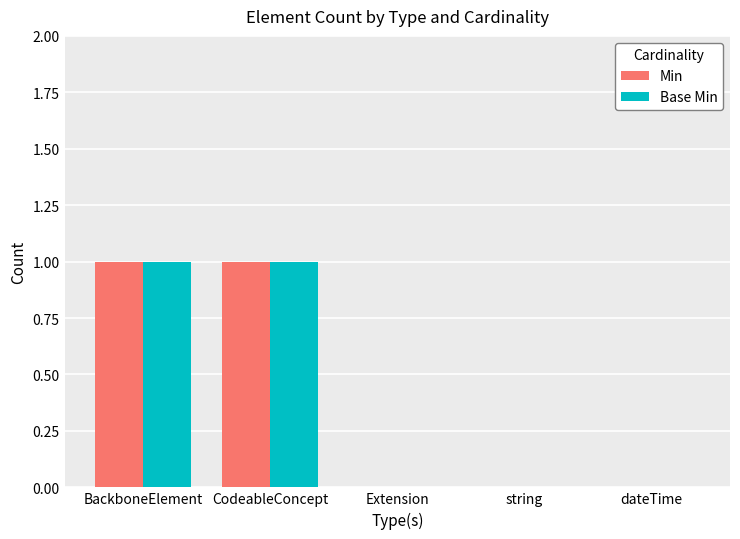

What is the maximum value for Min?

1